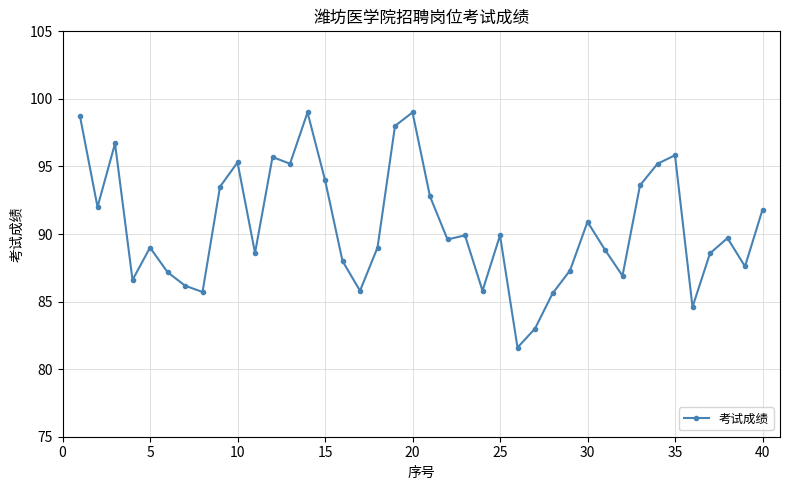

How many lines are shown in the chart?

1